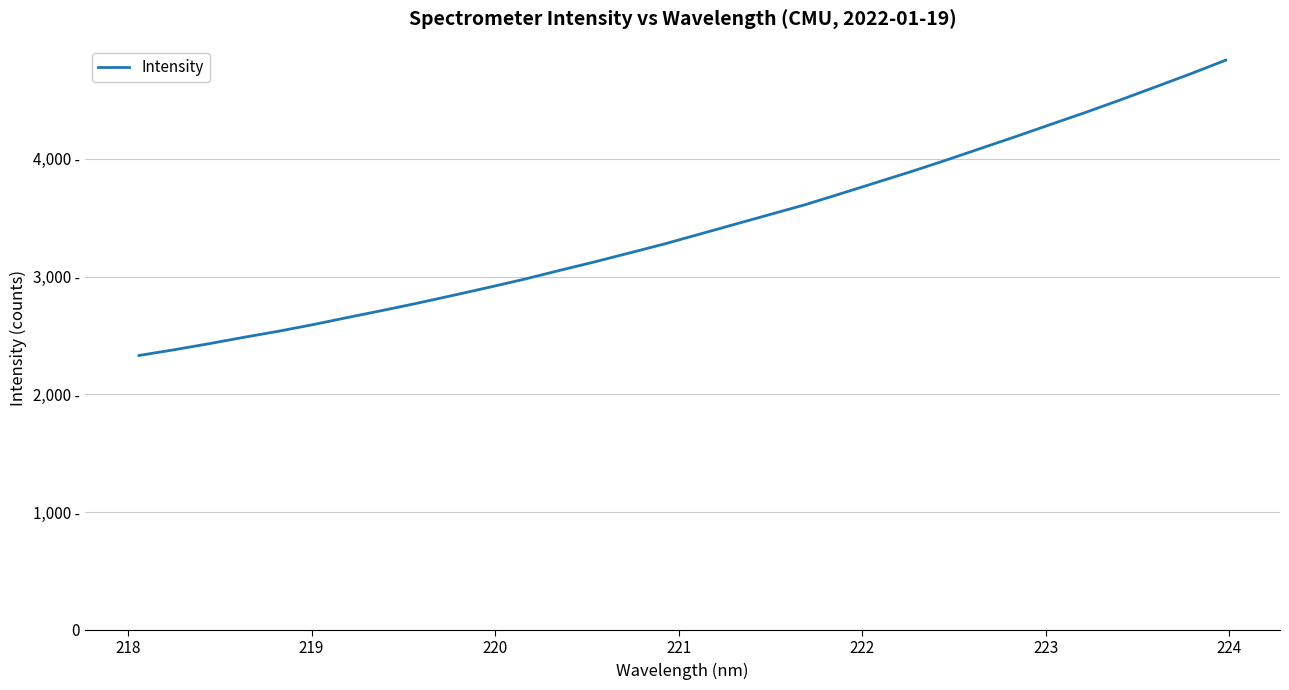

What is the average value?

3413.7